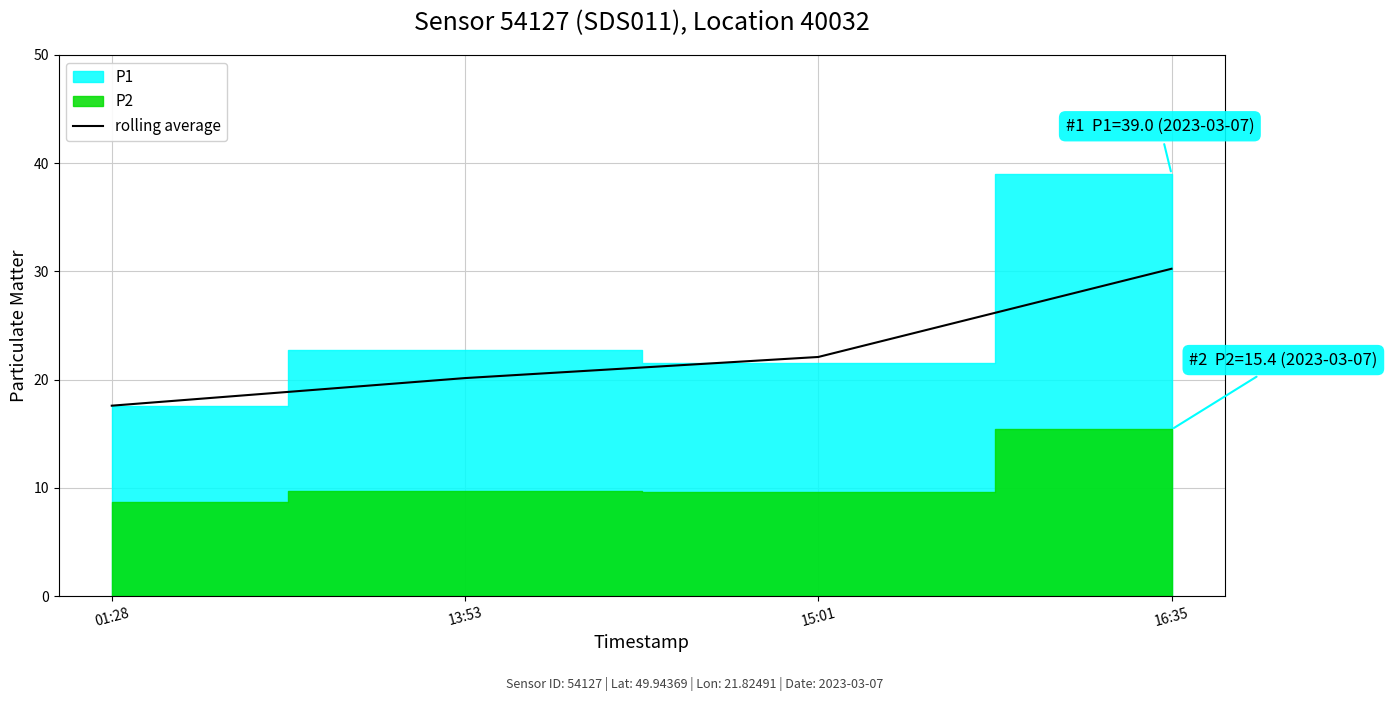

The rolling average series shows 20.1 at 13:53. True or false?

True